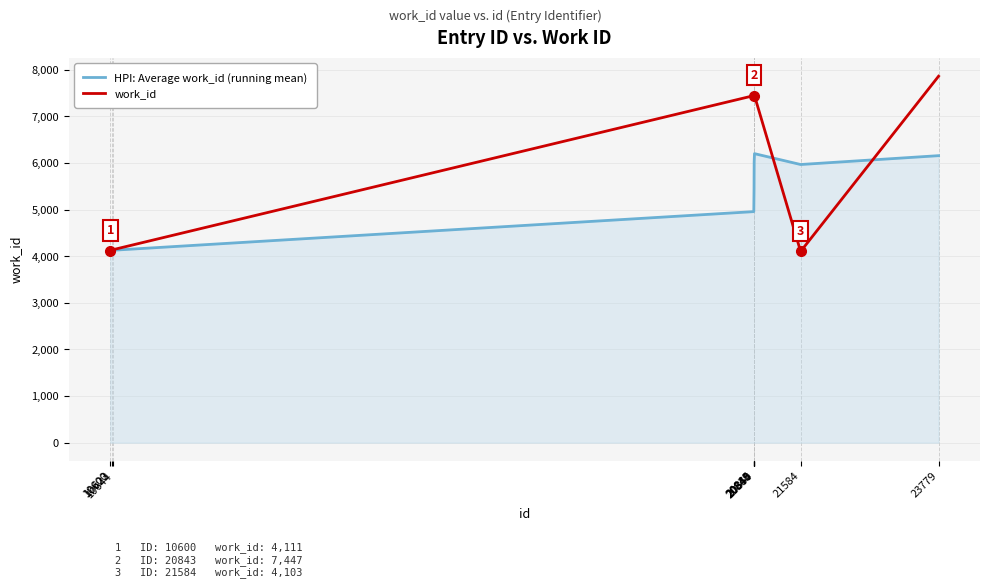

What is the sum of all work_id values?

61590